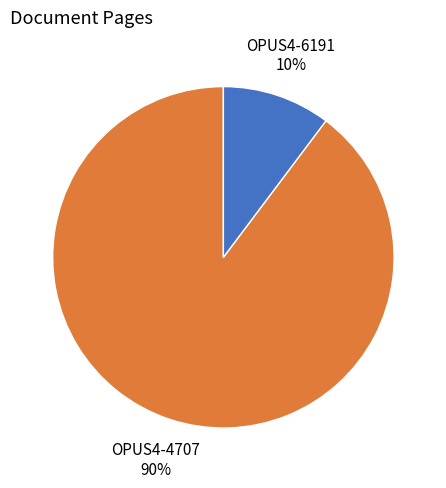

Which has a higher value, OPUS4-4707 or OPUS4-6191?

OPUS4-4707